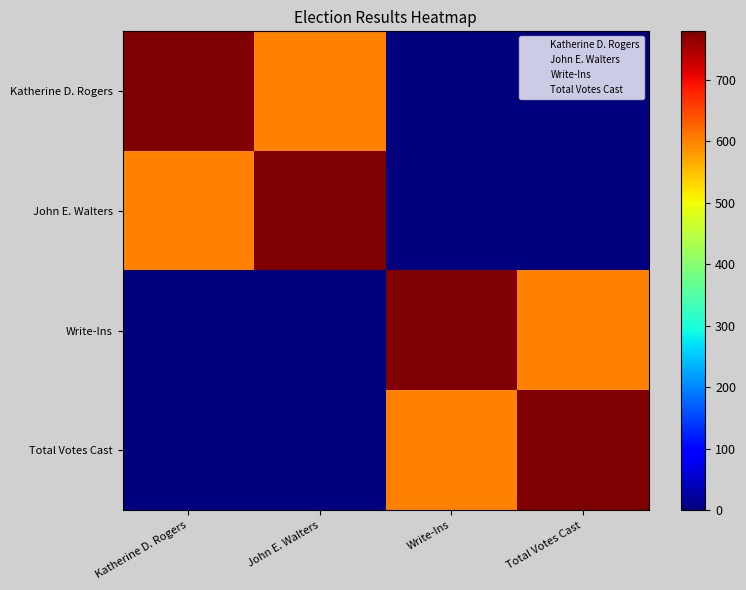

Which has a higher value, Katherine D. Rogers or Write-Ins?

Katherine D. Rogers